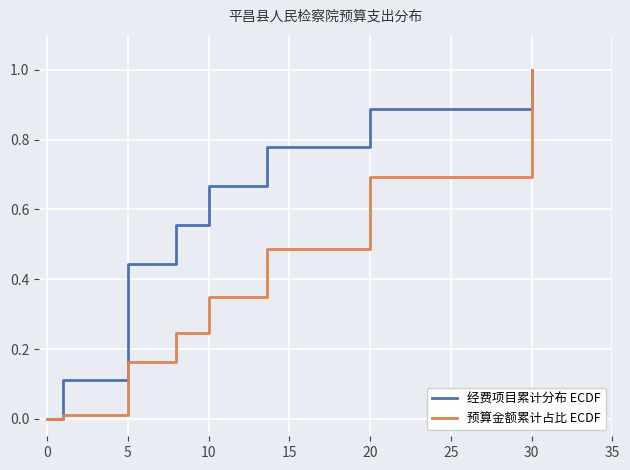

Is this an area chart (filled region under the line)?

No